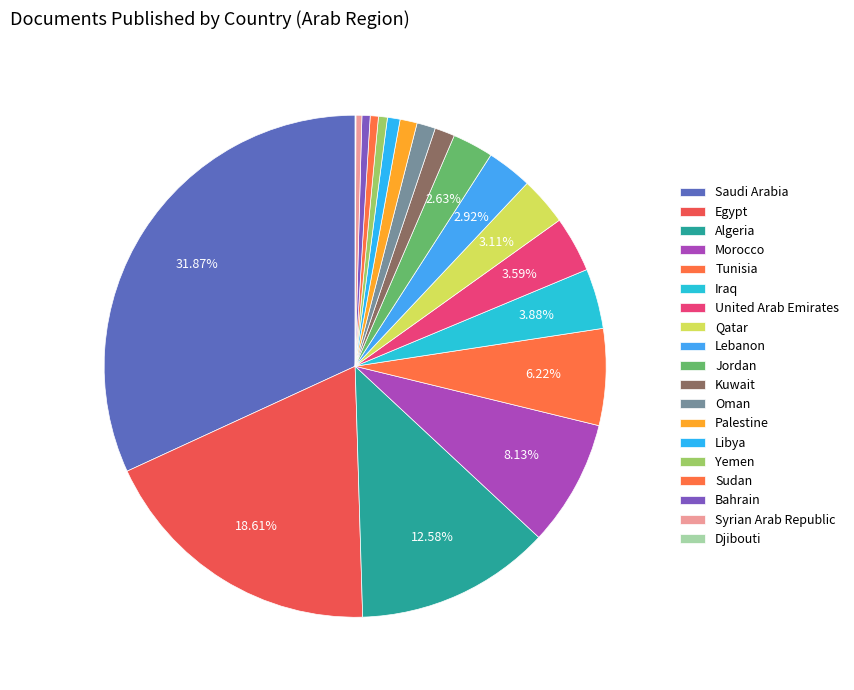

What is the total percentage of Tunisia and Lebanon?

9.1%